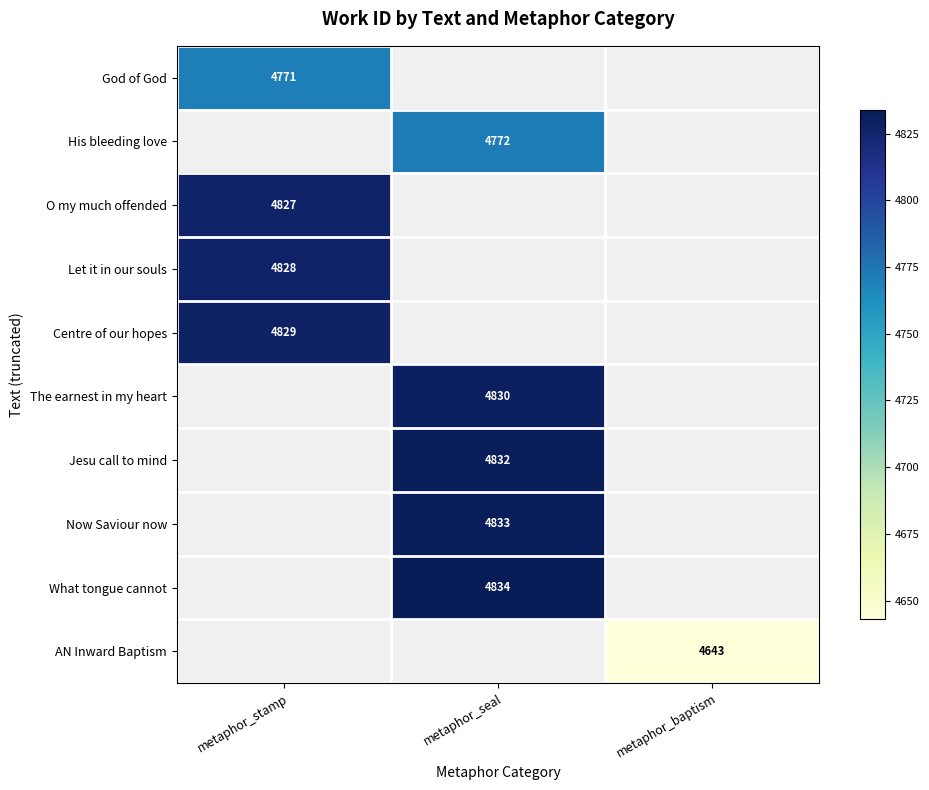

True or false: His bleeding love has a value of 7892 at metaphor_seal.

False